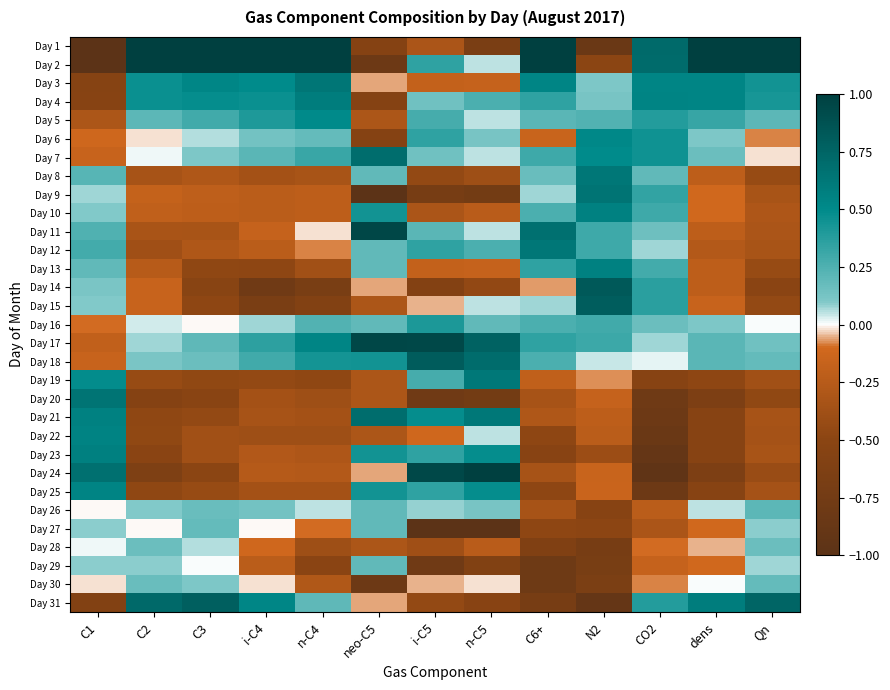

Which series has the widest spread of values?

Day 1